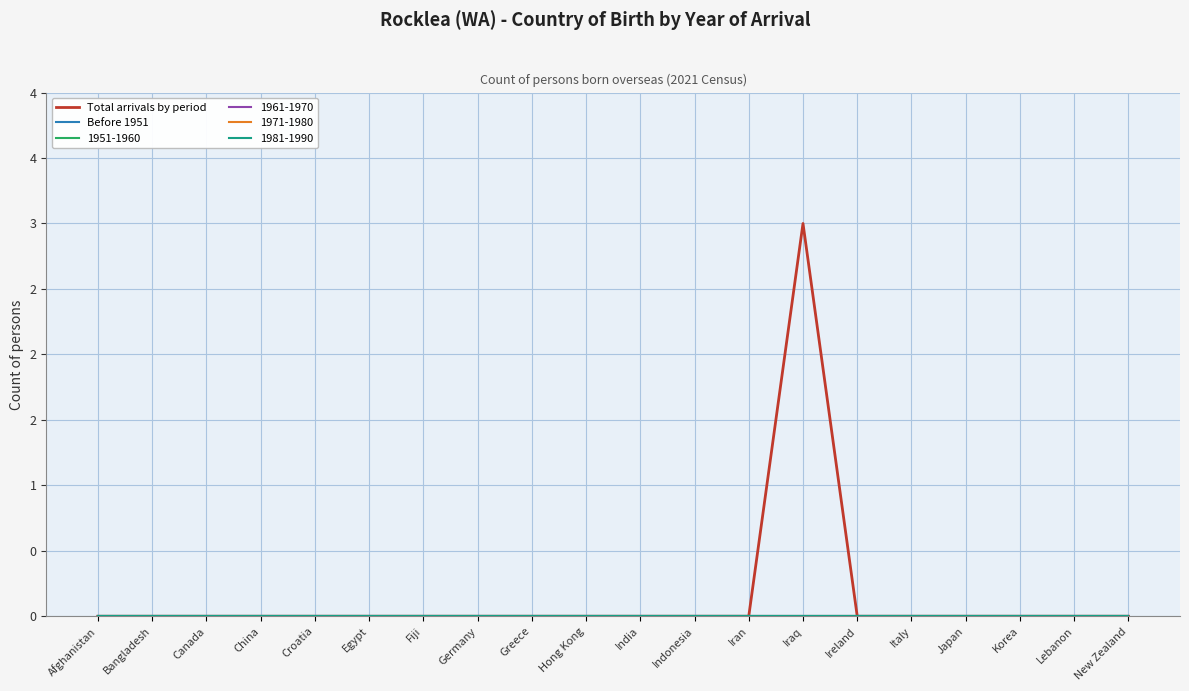

At which label does Before 1951 reach its minimum?

Afghanistan